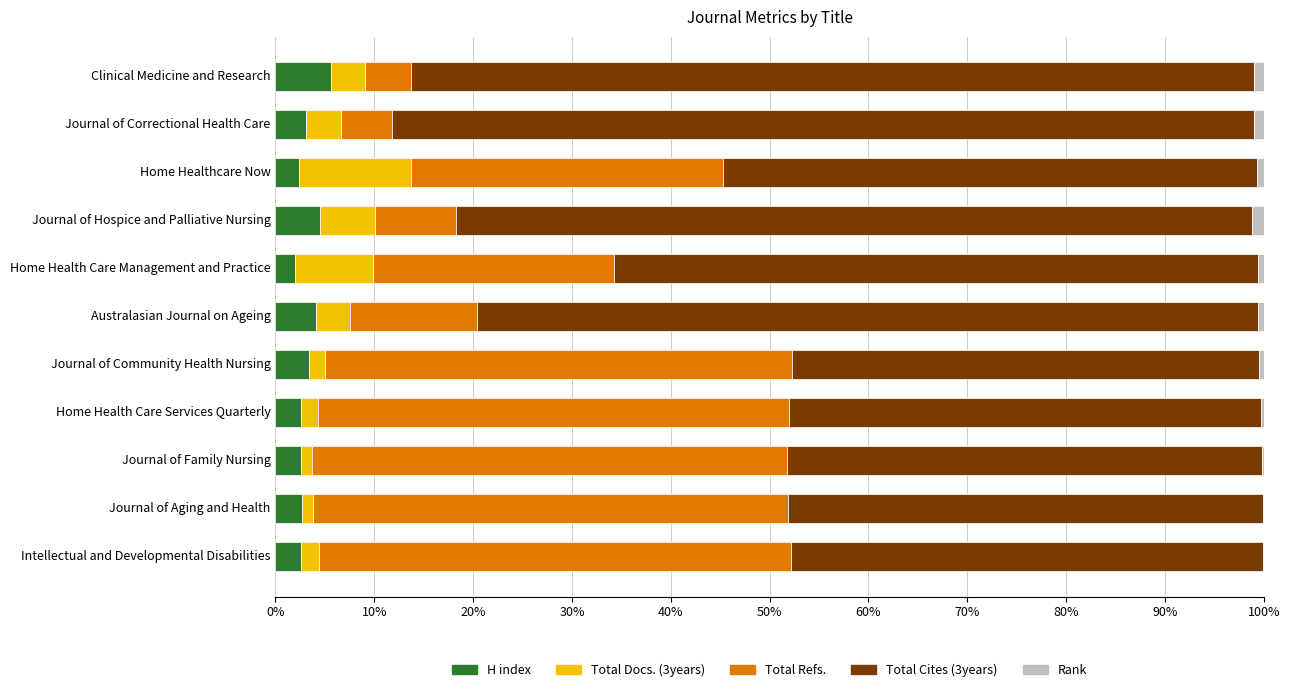

Is it true that H index equals 4.5 at Journal of Hospice and Palliative Nursing?

True